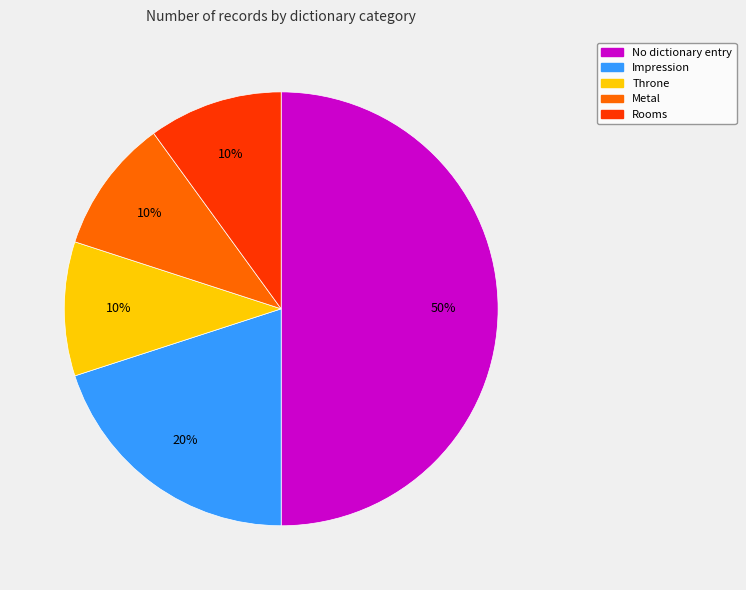

Between Rooms and Impression, which is larger?

Impression